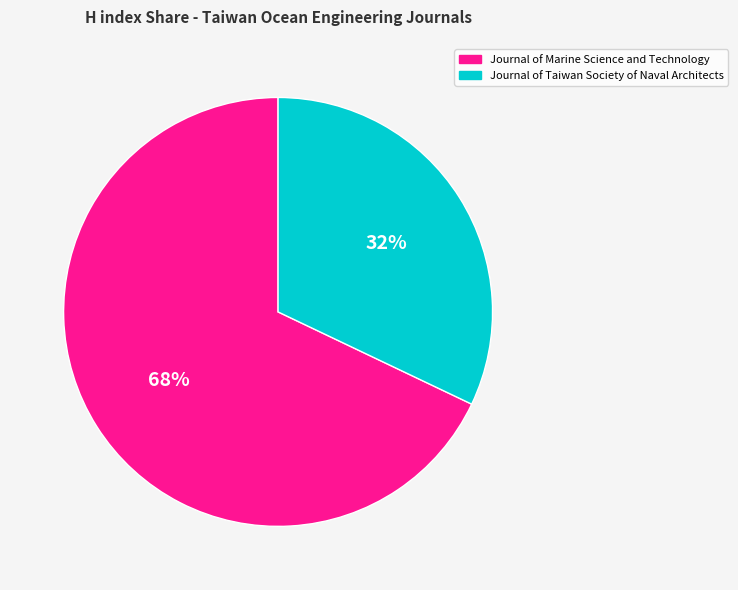

Which slice is the largest?

Journal of Marine Science and Technology